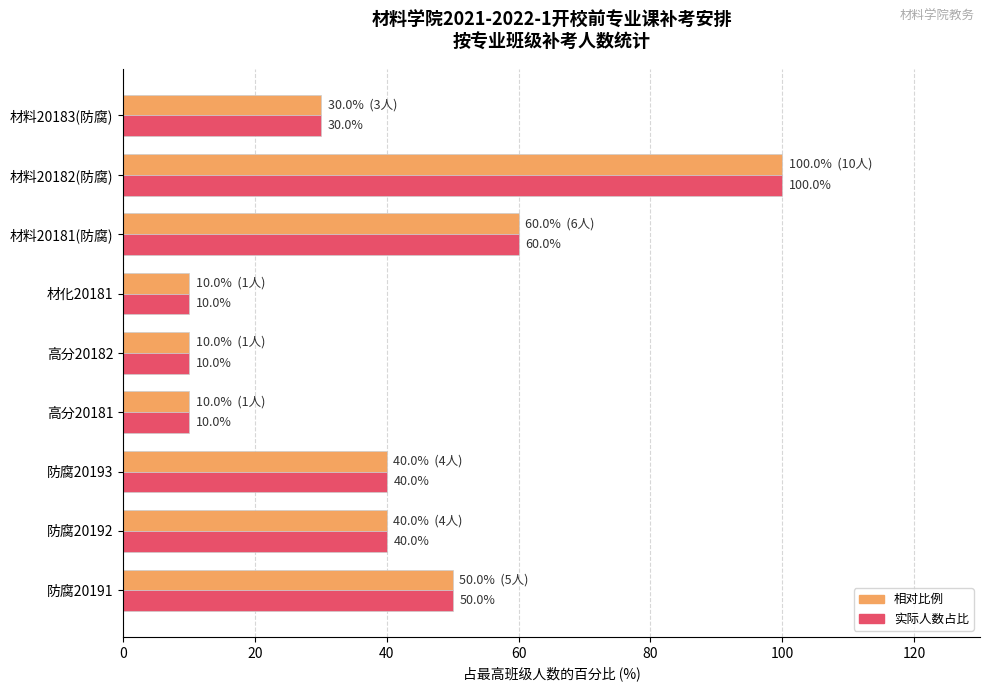

What is the greatest value displayed?

100